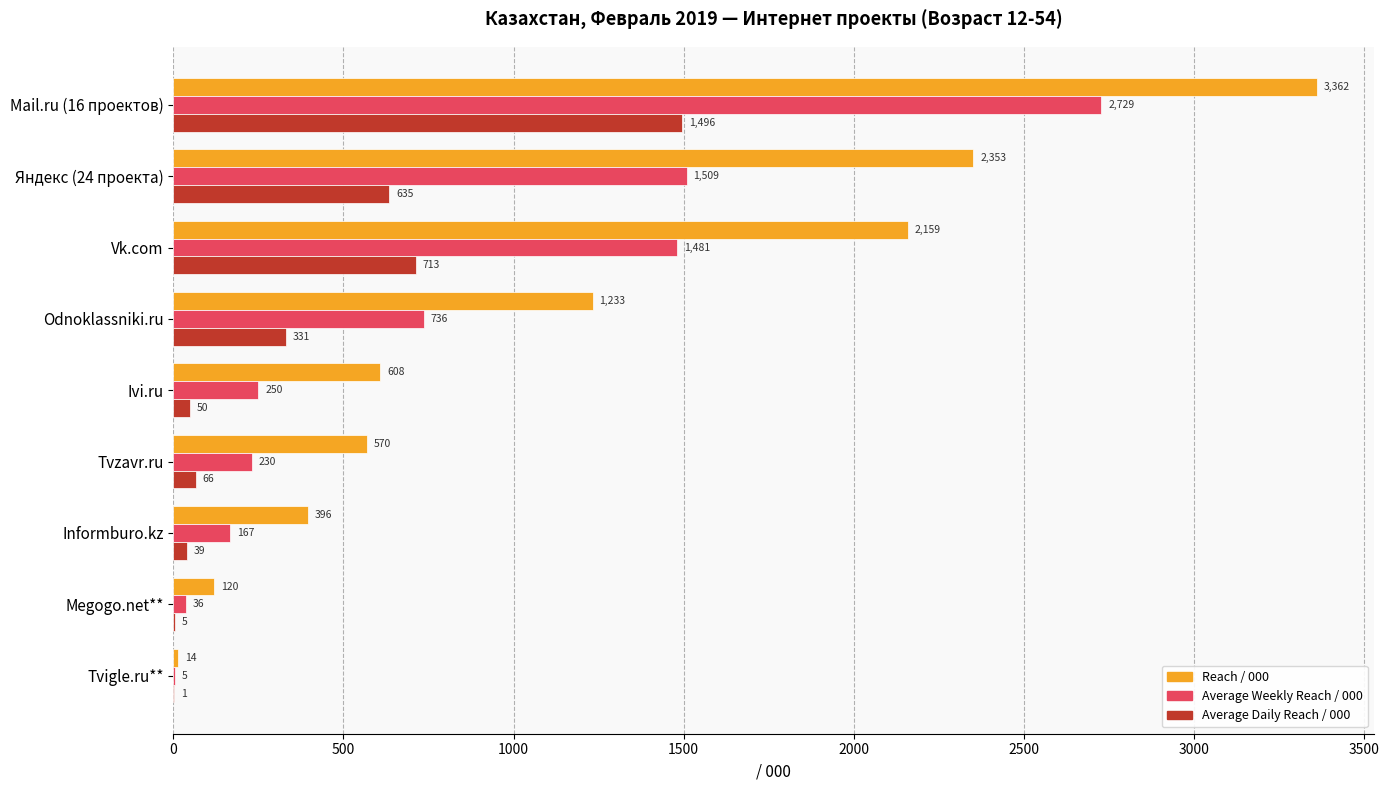

True or false: Reach / 000 has a value of 569.7 at Tvzavr.ru.

True